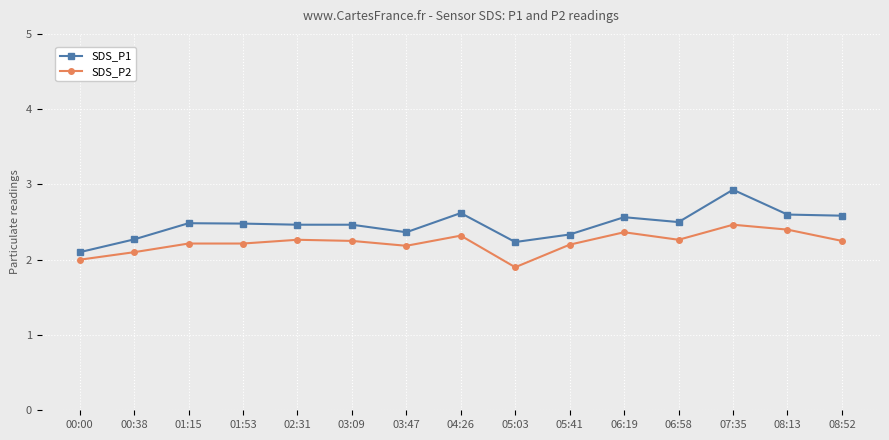

The SDS_P2 series shows 4.0 at 04:26. True or false?

False